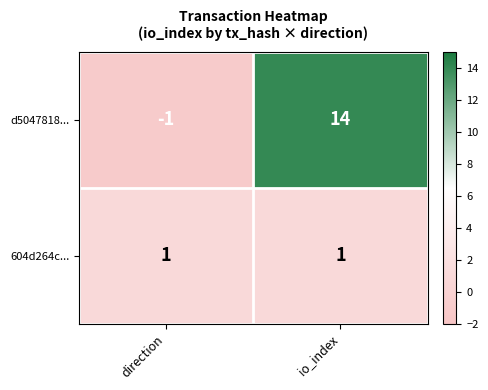

At which category does the chart reach its peak across all series?

io_index